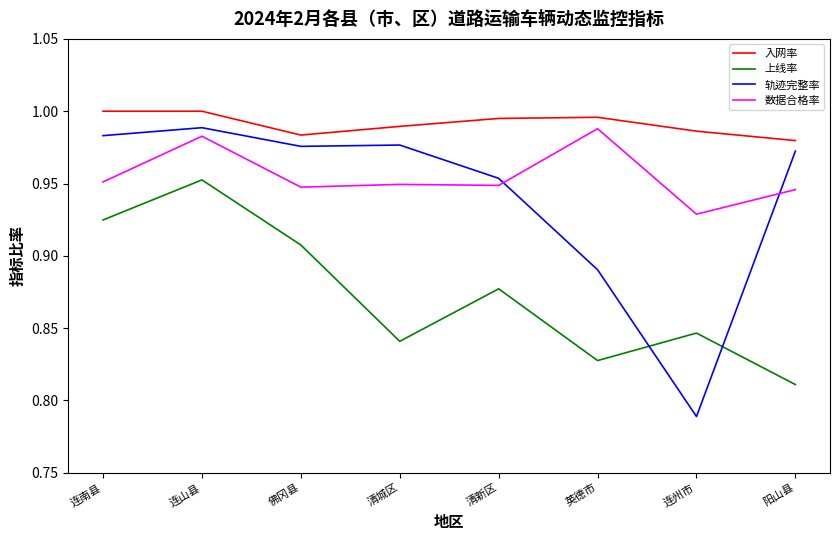

True or false: 轨迹完整率 and 入网率 cross at least once.

False